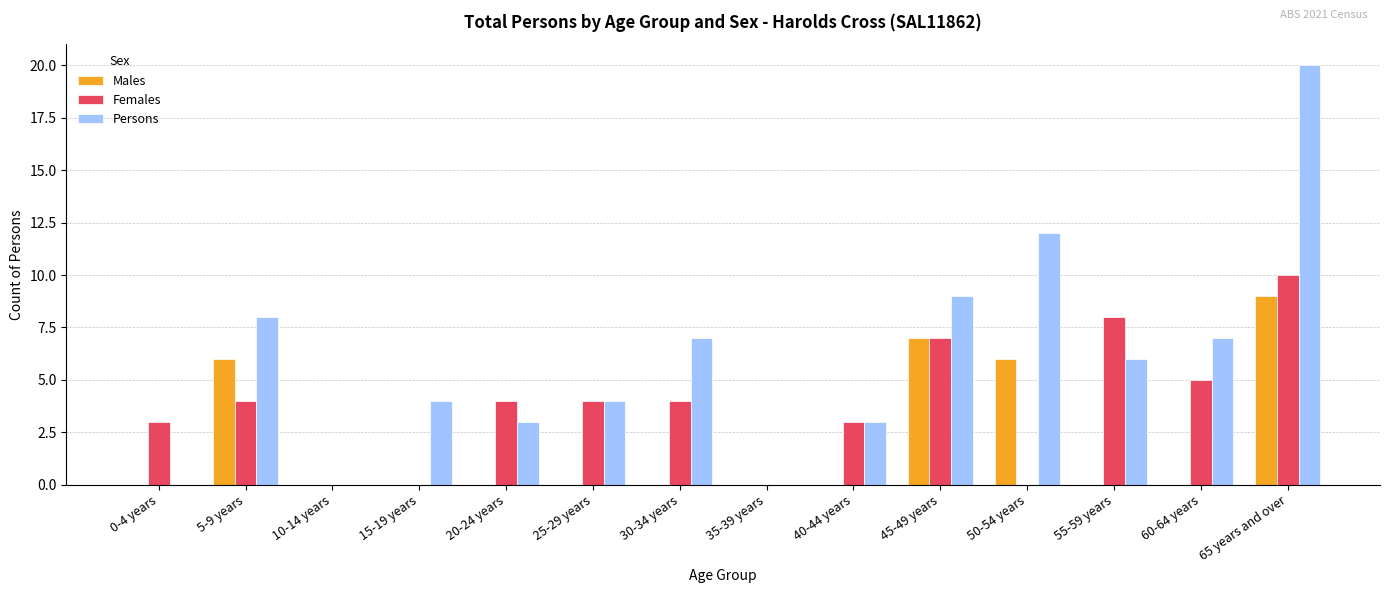

What is the maximum value shown in the chart?

20